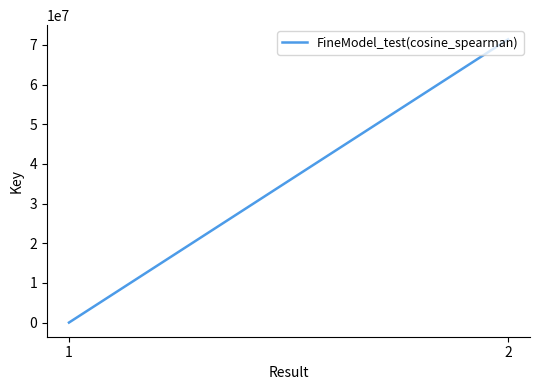

Does the chart have visible grid lines?

No